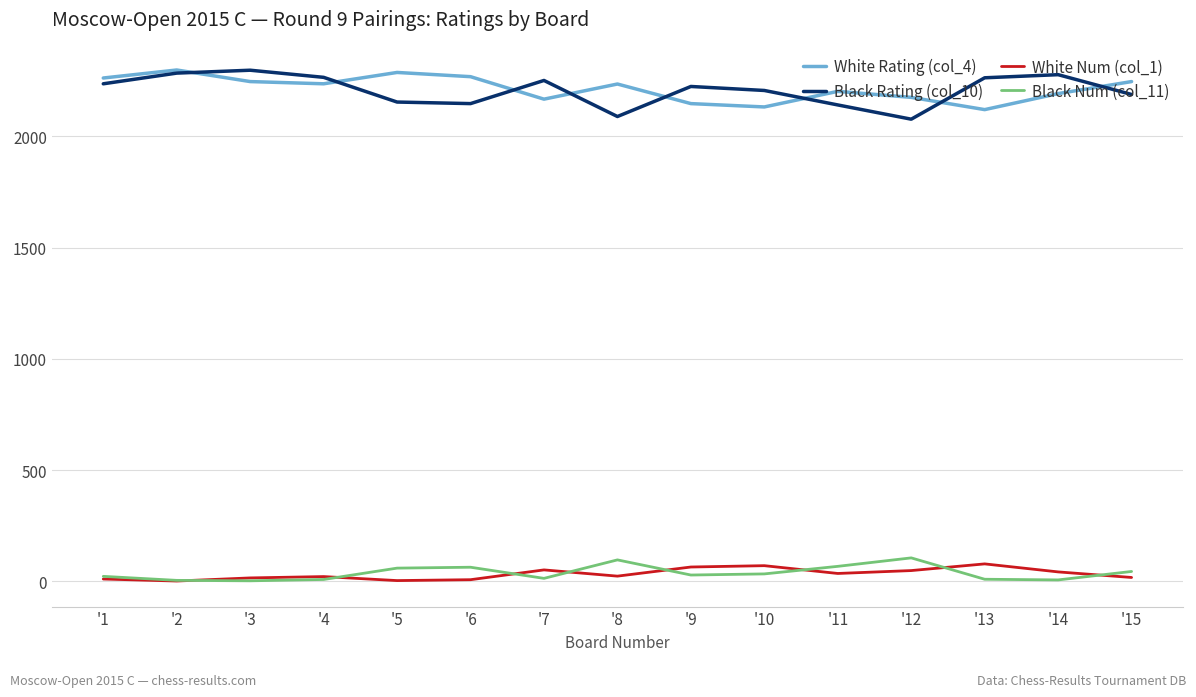

Is the value of Black Num (col_11) at '3 greater than the value of Black Rating (col_10) at '10?

No